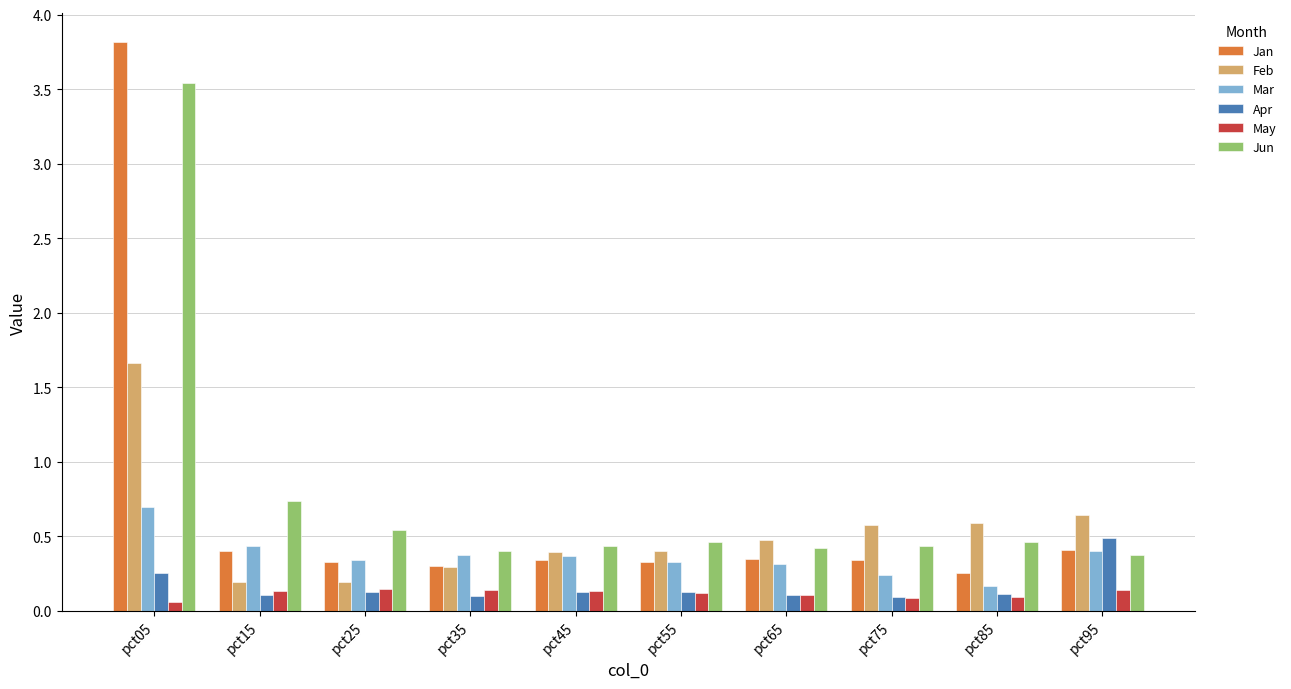

At how many categories does at least one series exceed 2?

1